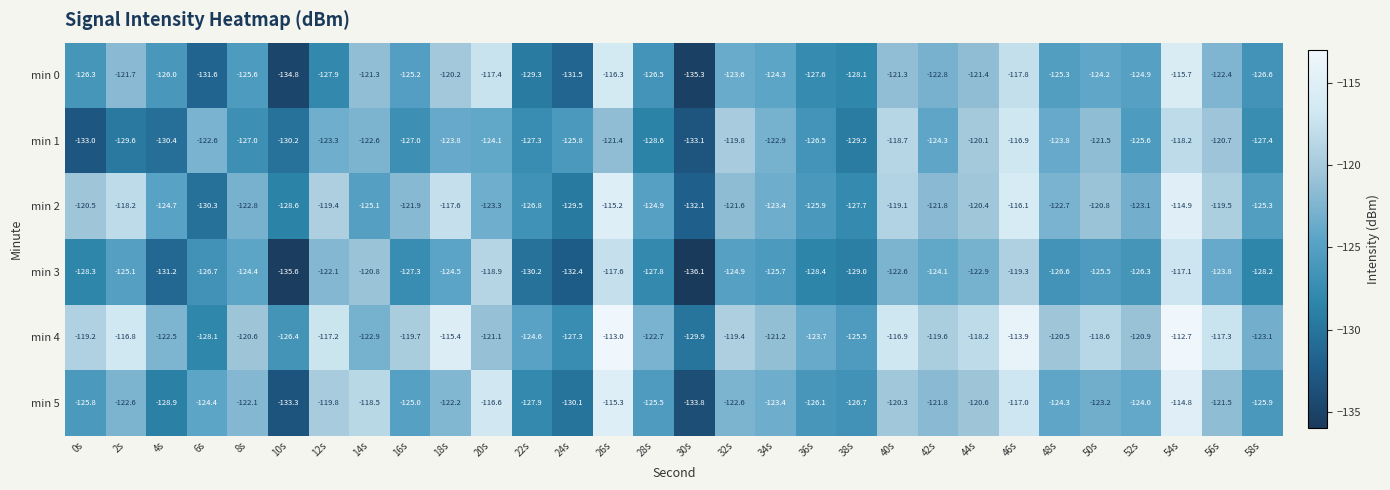

At which category is the sum across all series the highest?

54s